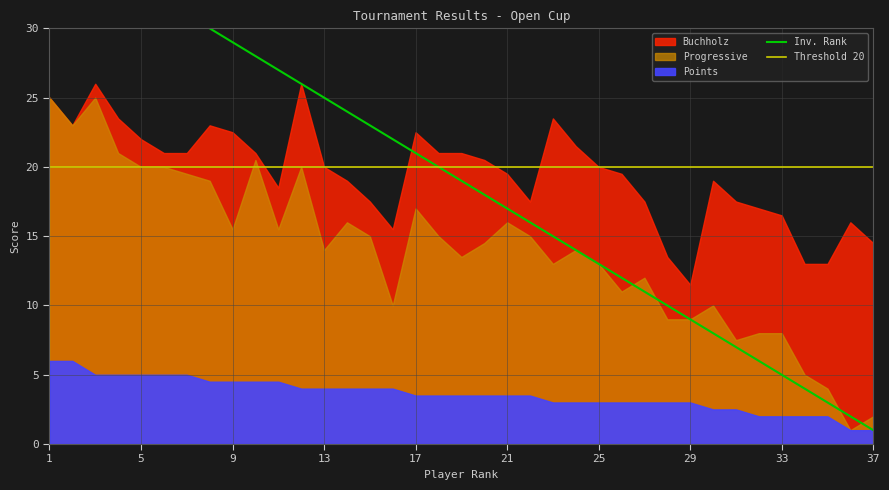

The Progressive series shows 9.0 at 29. True or false?

True